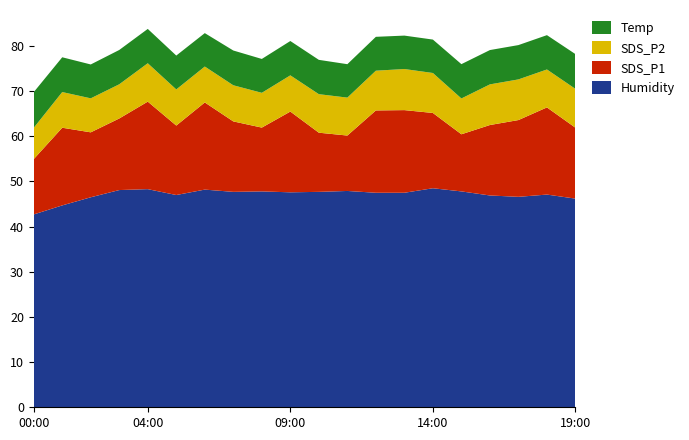

Reading right to left, list all the values displayed in this chart.

SDS_P1: 15.7	19.3	17.0	15.6	12.7	16.7	18.3	18.2	12.3	13.1	17.9	14.1	15.6	19.3	15.4	19.4	15.8	14.4	17.2	12.2
SDS_P2: 8.6	8.4	9.0	9.0	7.9	8.8	9.1	8.8	8.4	8.5	8.0	7.7	8.0	8.0	8.0	8.5	7.6	7.5	7.9	6.9
Temp: 7.7	7.6	7.6	7.6	7.6	7.4	7.4	7.5	7.4	7.6	7.6	7.5	7.7	7.4	7.5	7.6	7.6	7.5	7.7	7.9
Humidity: 46.2	47.1	46.6	46.9	47.8	48.5	47.5	47.5	47.9	47.7	47.6	47.8	47.7	48.2	47.0	48.3	48.1	46.5	44.7	42.7